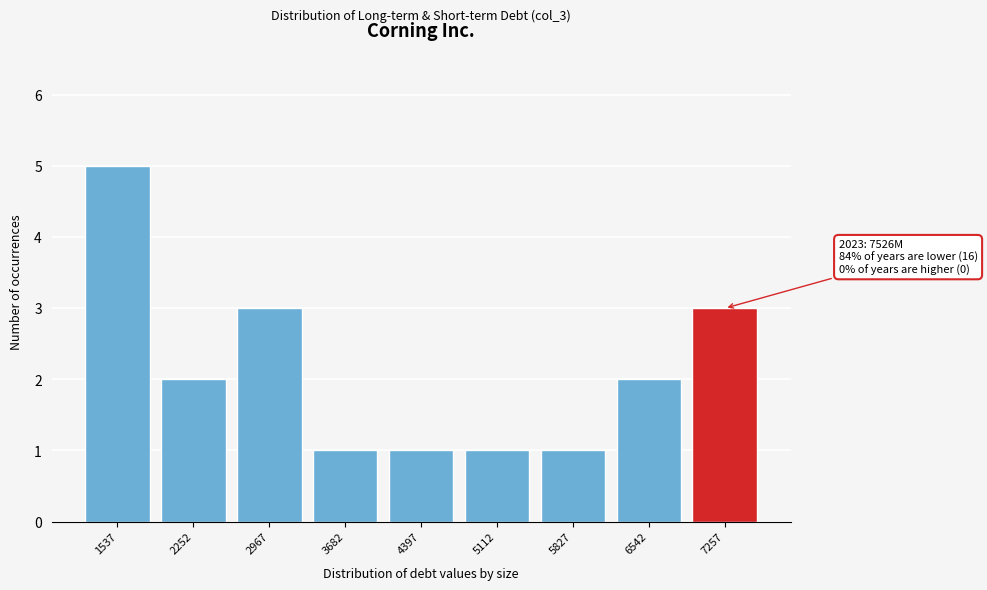

Reading left to right, list all the values displayed in this chart.

1537=5	2252=2	2967=3	3682=1	4397=1	5112=1	5827=1	6542=2	7257=3